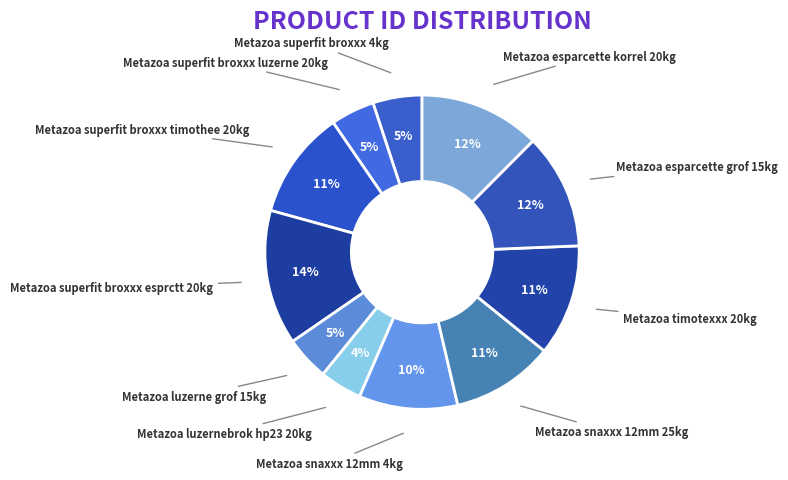

Which category has the biggest portion of the pie?

Metazoa superfit broxxx esprctt 20kg